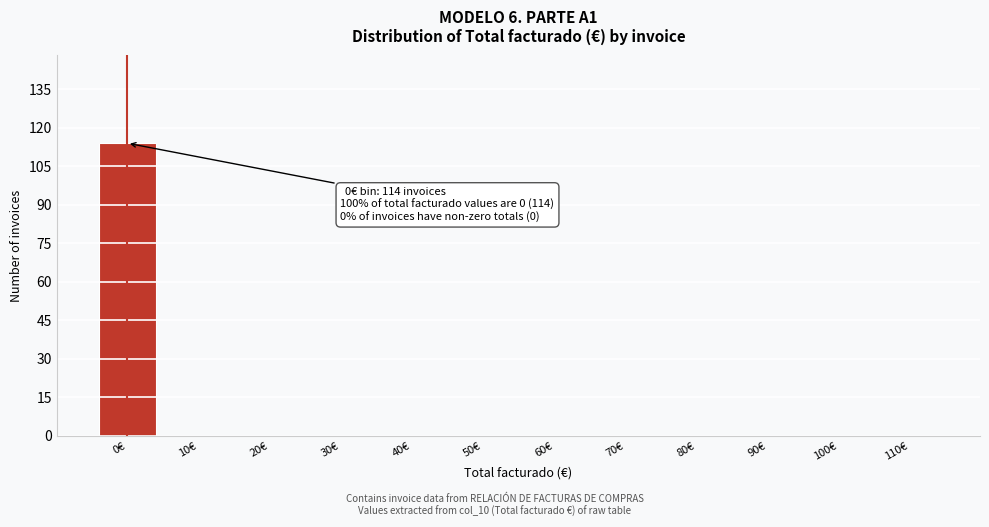

Reading left to right, what are all the values shown in this chart?

0€=114	10€=0	20€=0	30€=0	40€=0	50€=0	60€=0	70€=0	80€=0	90€=0	100€=0	110€=0